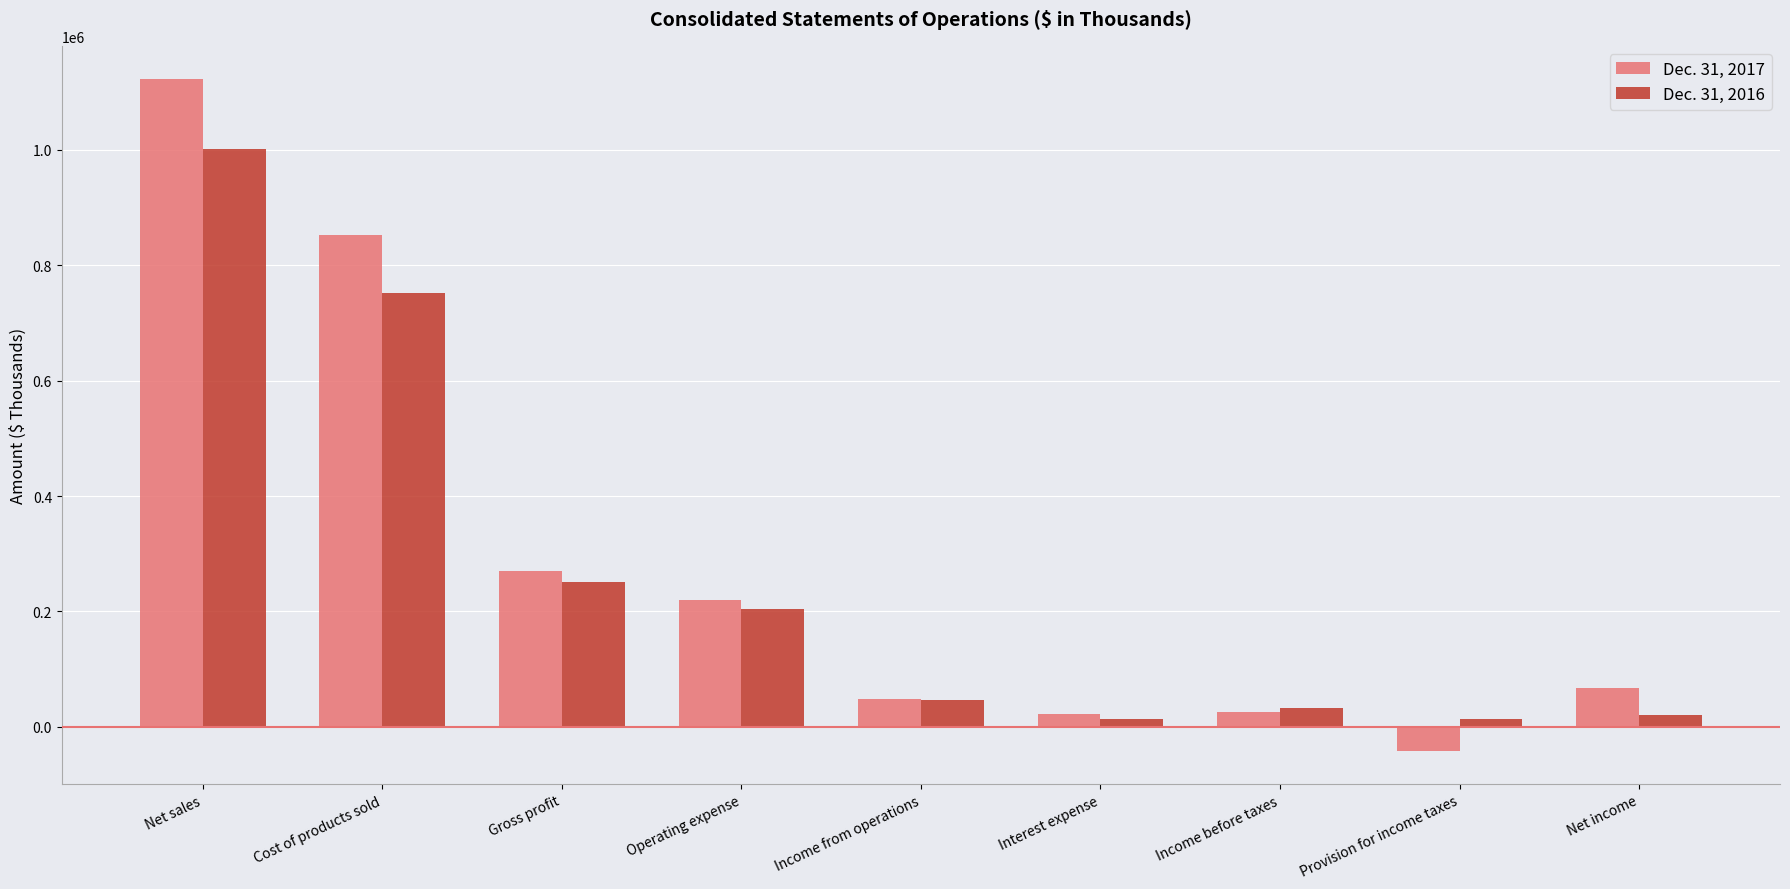

How many values in Dec. 31, 2017 are below zero?

1